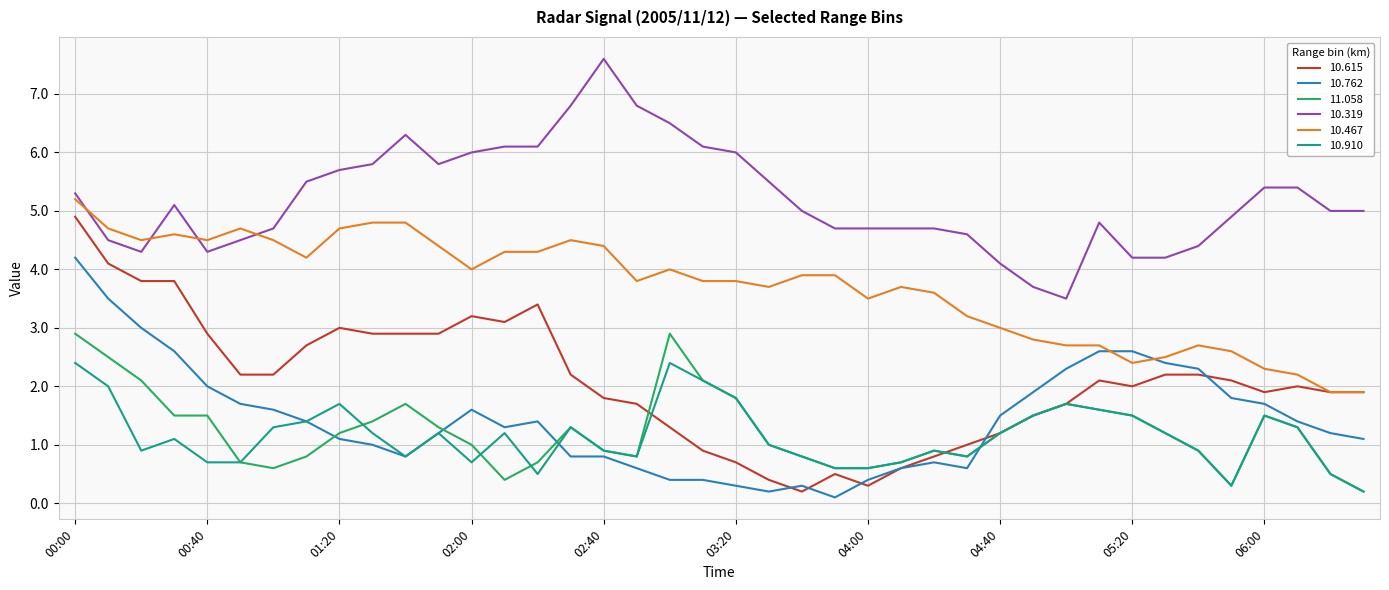

What is the maximum value shown in the chart?

7.6